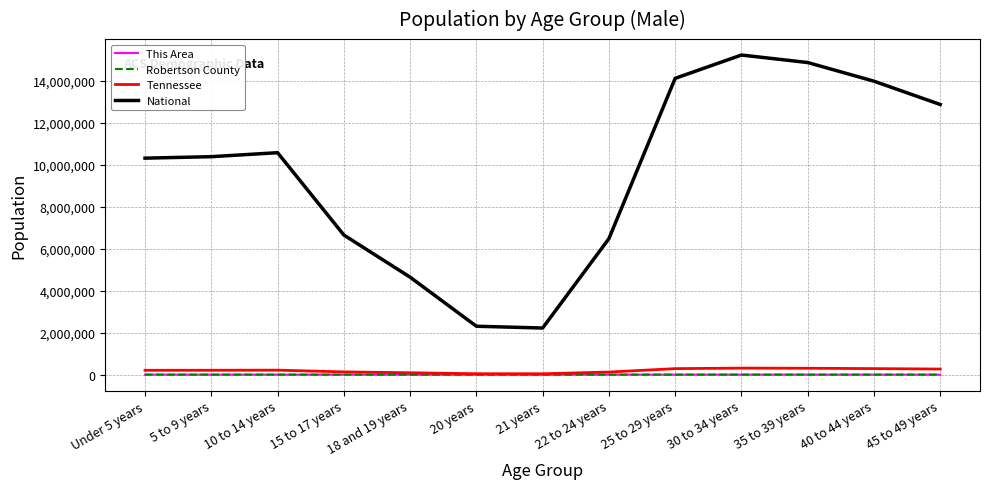

What is the maximum value for Robertson County?

2712